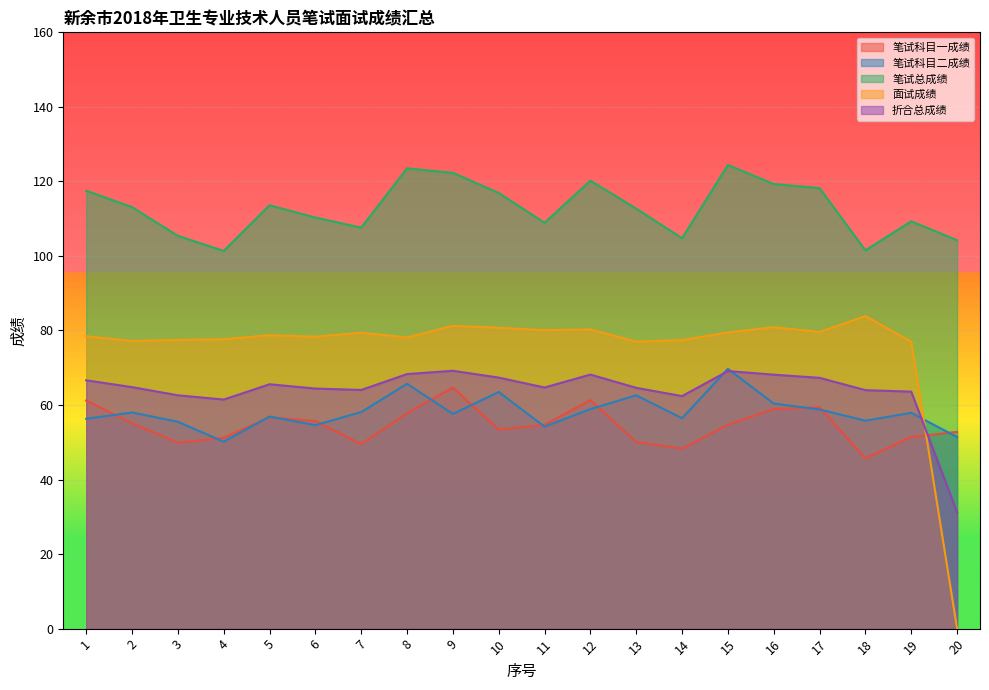

How many data points in 折合总成绩 are less than 64?

6